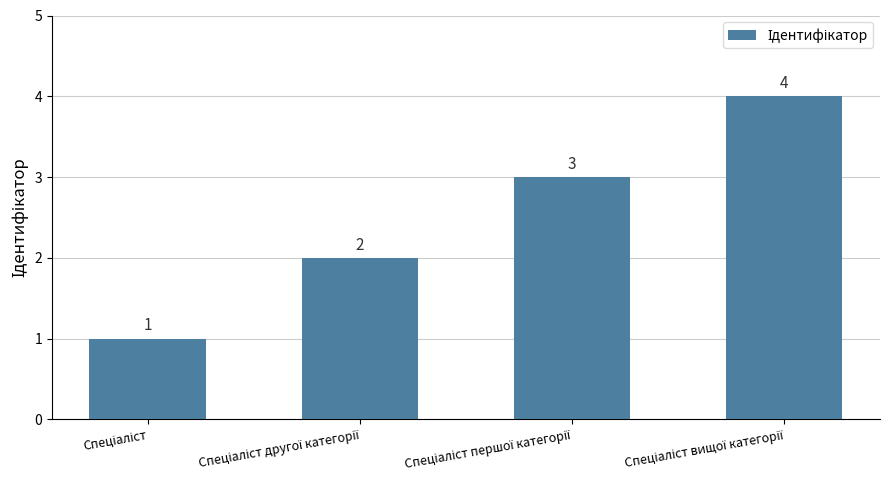

What is the value of the 3rd bar from the left?

3